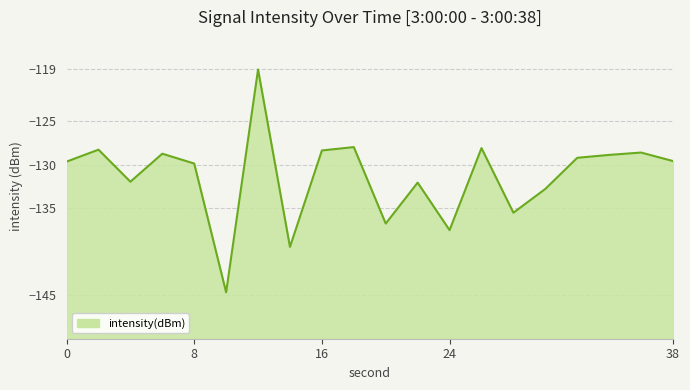

At which category does the data reach its first local valley?

4